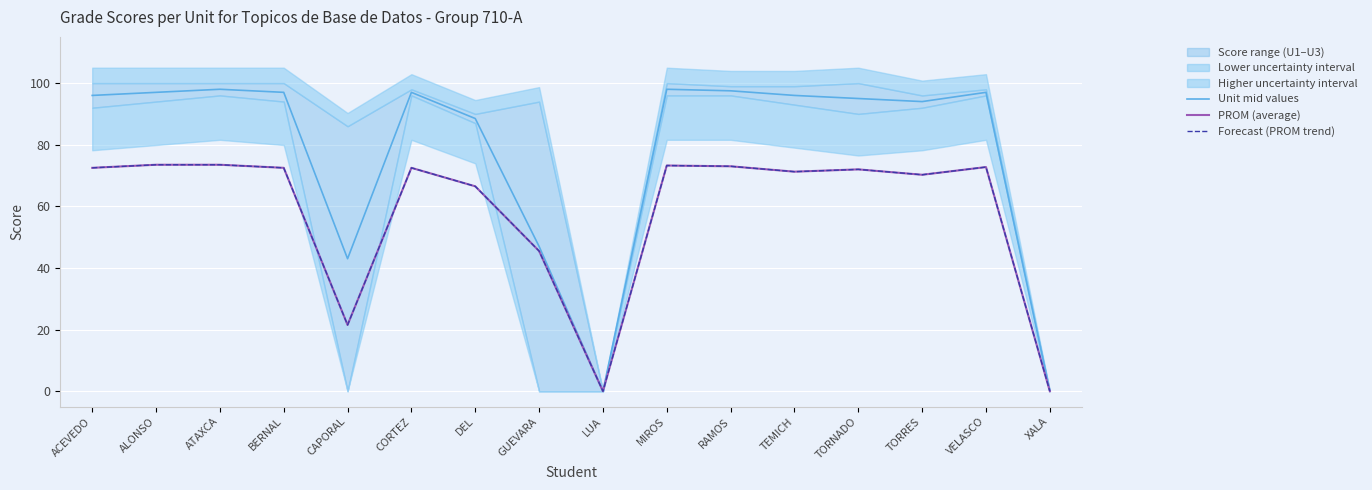

At which label is Forecast (PROM trend) closest to 36?

GUEVARA